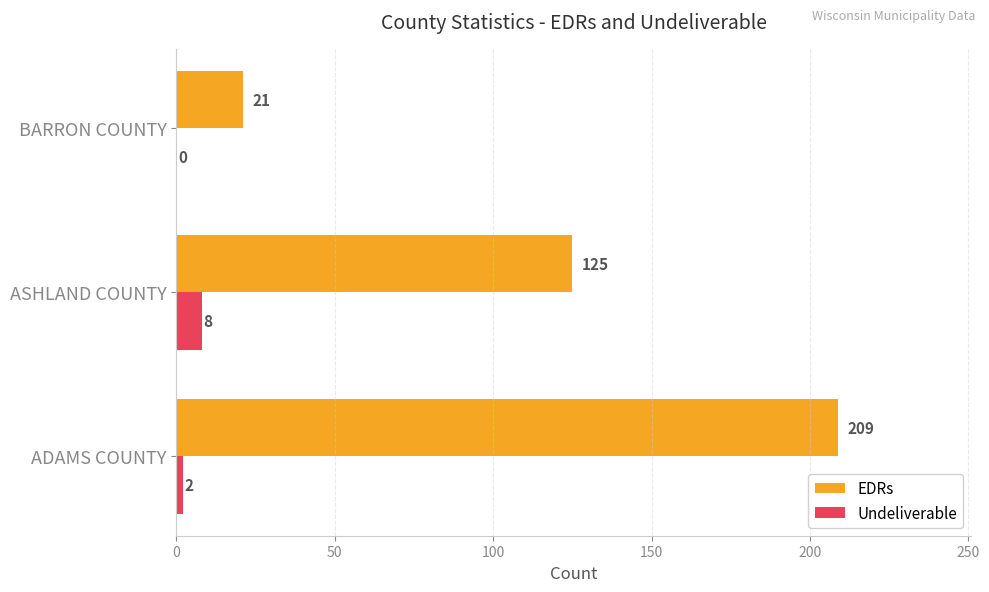

Which series has the largest total across all categories?

EDRs